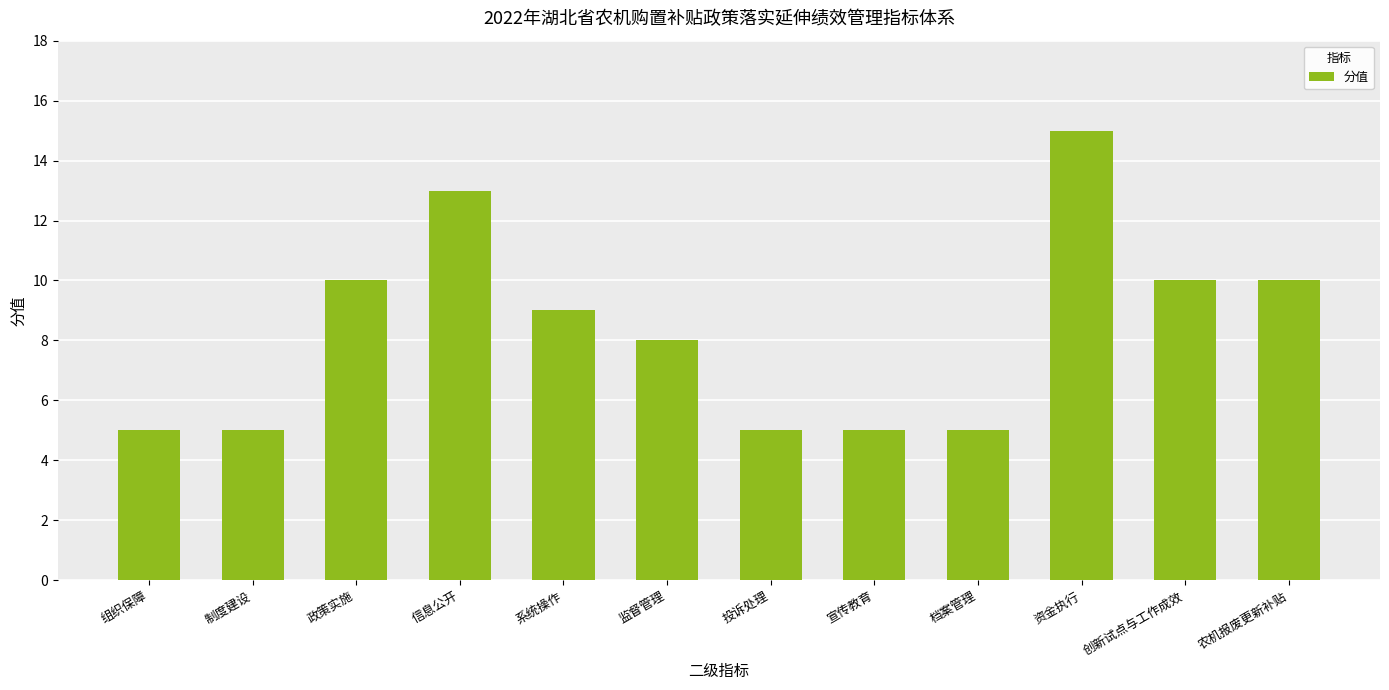

What is the difference between the maximum and minimum values?

10